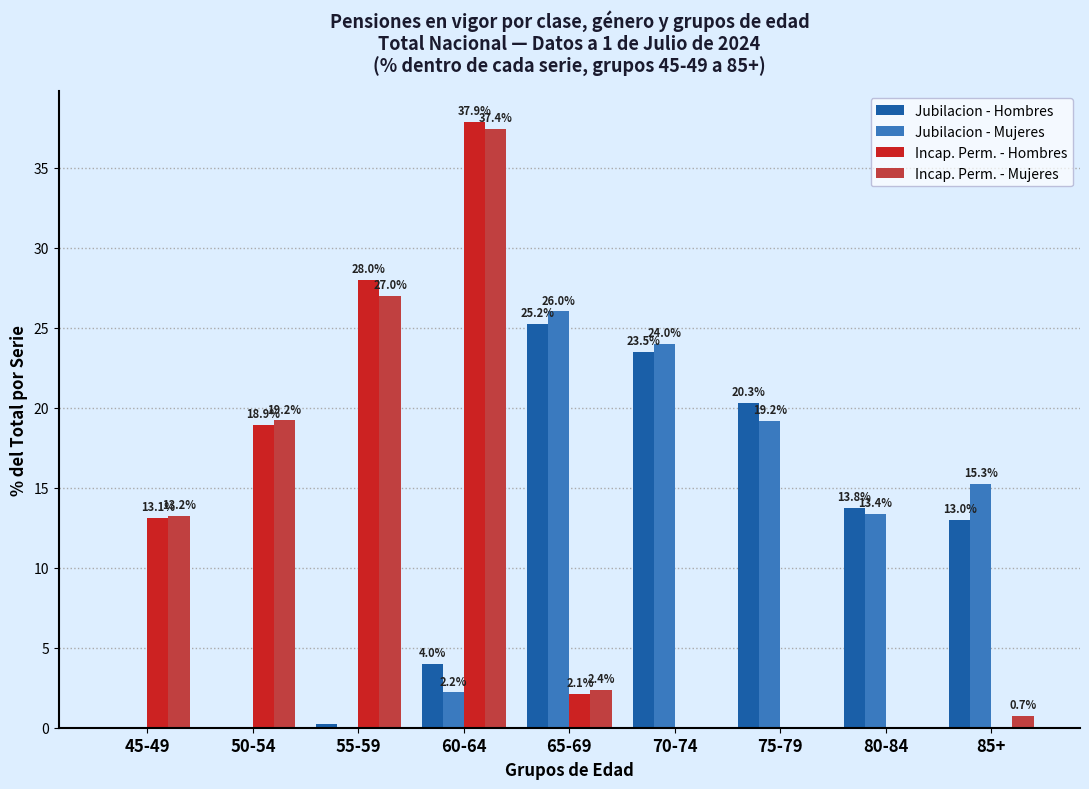

What is the sum of the Jubilacion - Hombres values at 60-64 and 45-49?

4.0